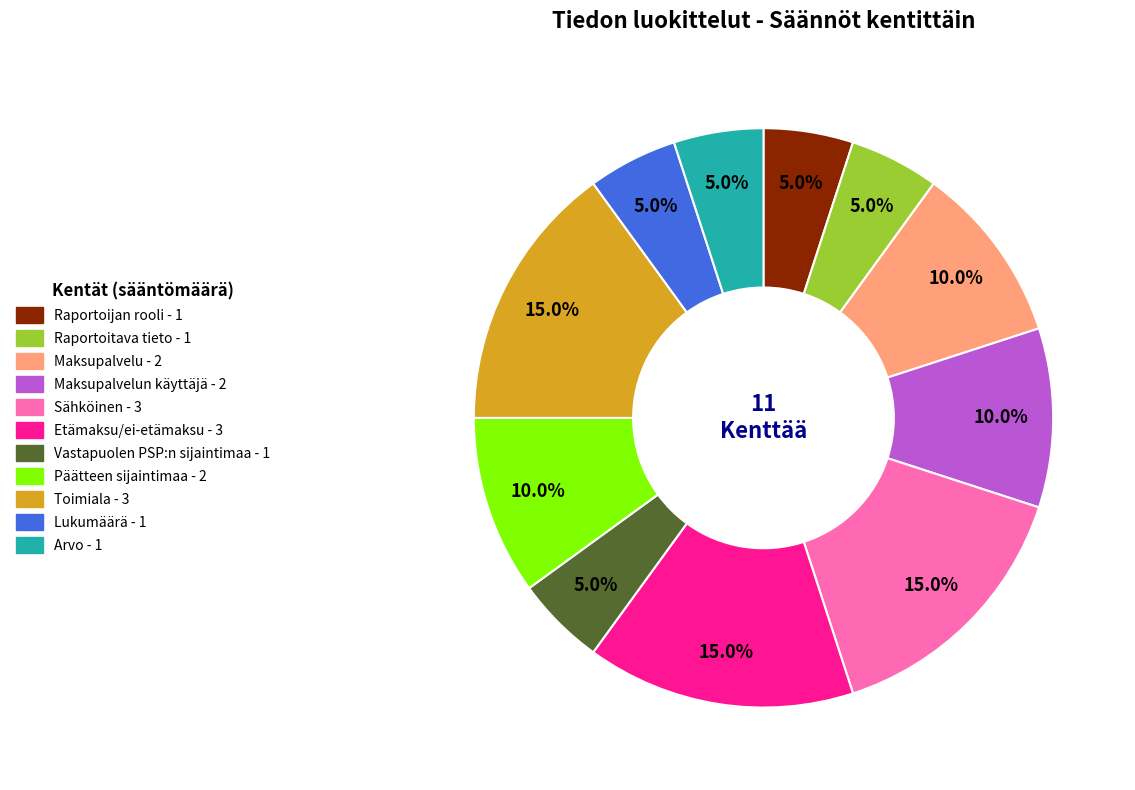

Is there a majority slice in this chart?

No